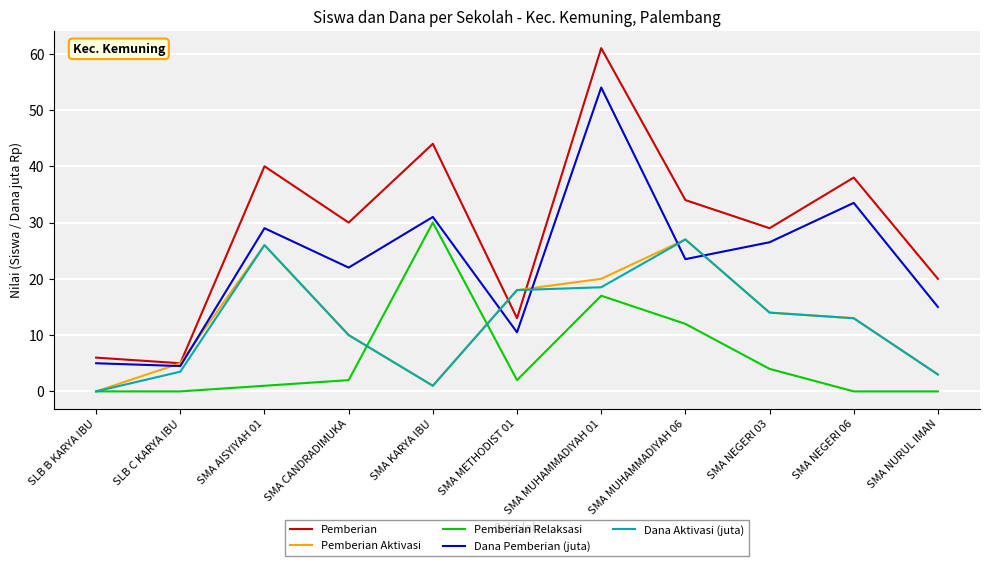

What is the average value of the Pemberian Relaksasi series?

6.2